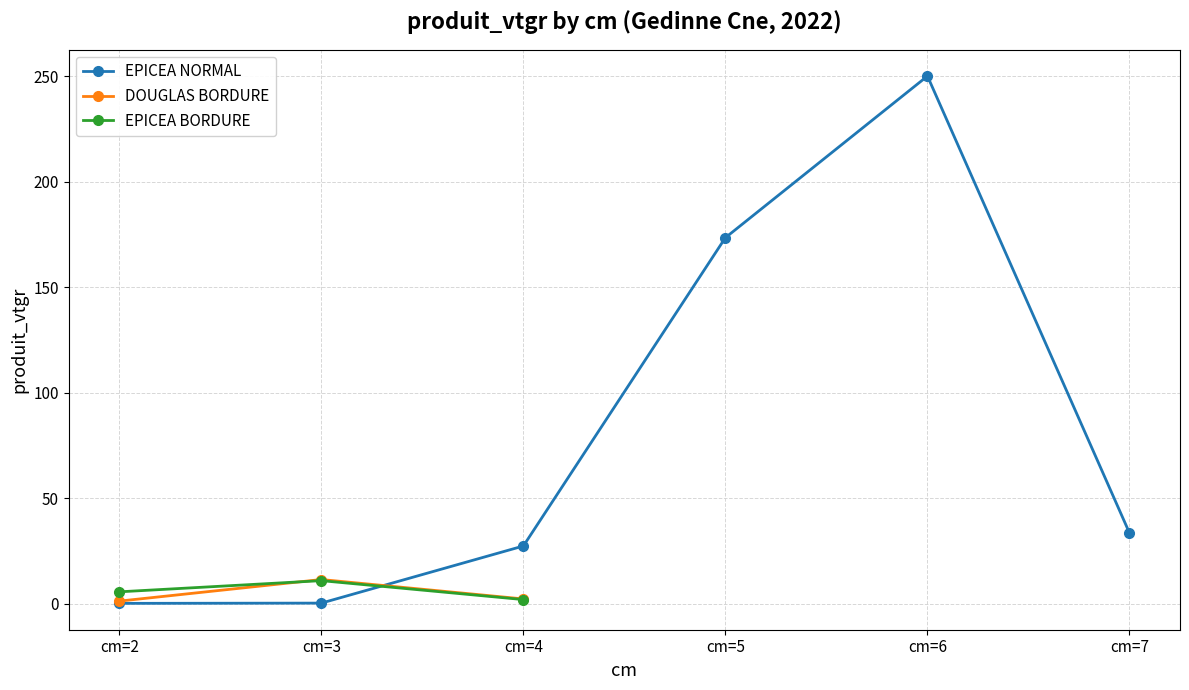

How many data points in DOUGLAS BORDURE are above 1?

3